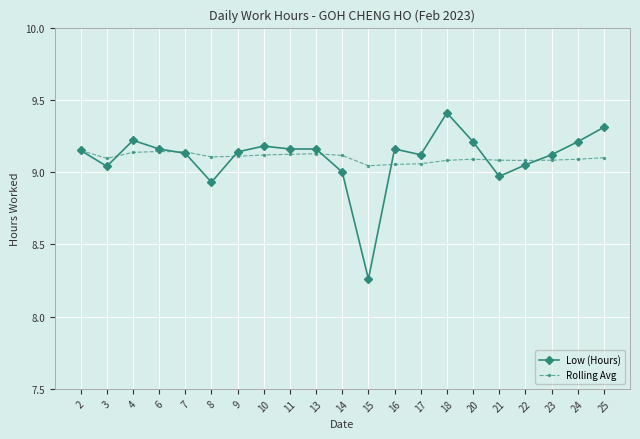

True or false: Low (Hours) has more than 2 points higher than both neighbors.

True